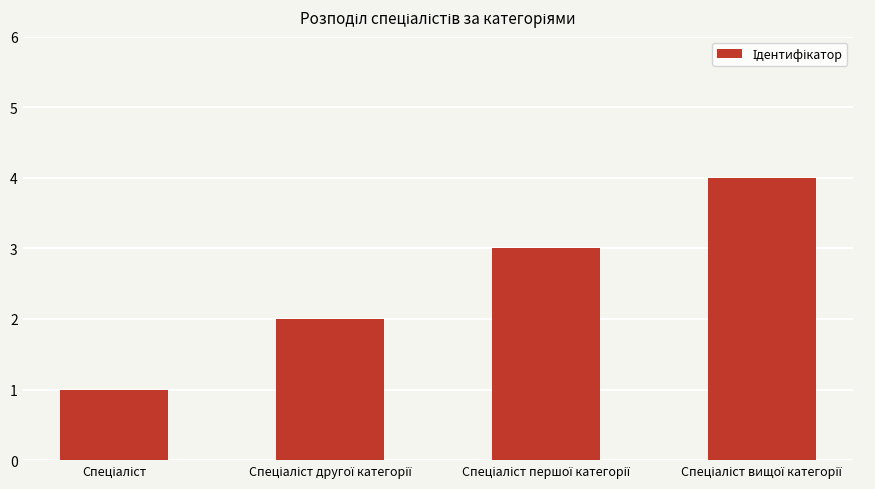

What is the sum of all values?

10